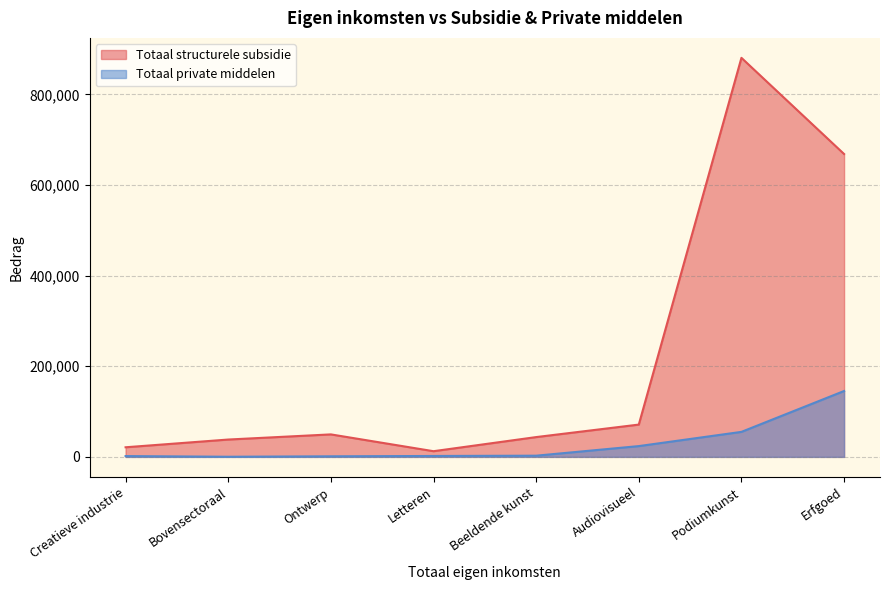

Count the number of categories in the chart.

8